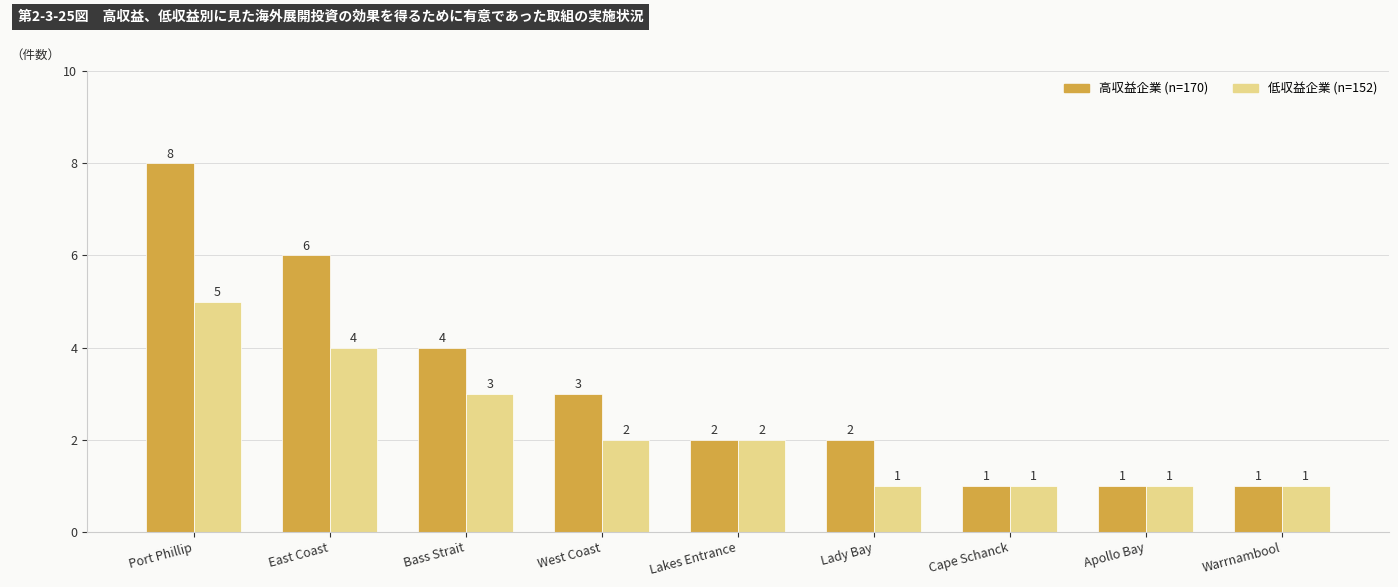

What value does the 低収益企業 (n=152) series have at Bass Strait?

3